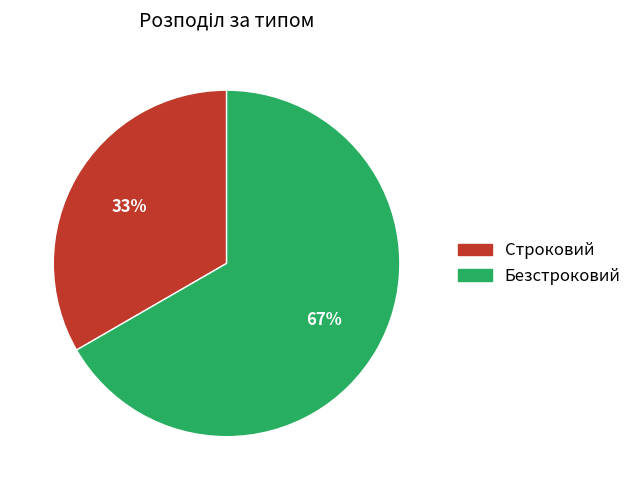

Is there any slice that represents more than half of the pie?

Yes